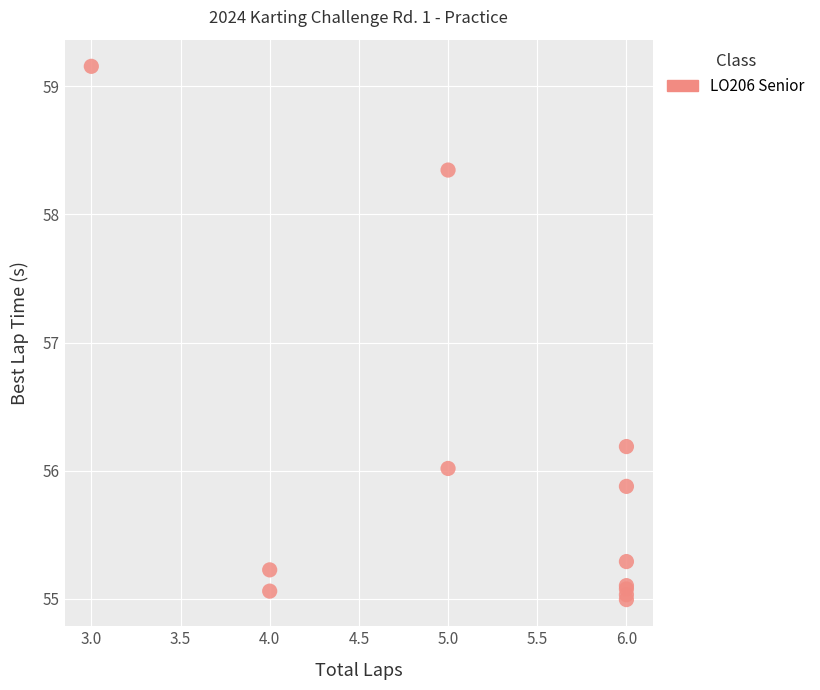

What Y value in the scatter plot is closest to 57?

56.2